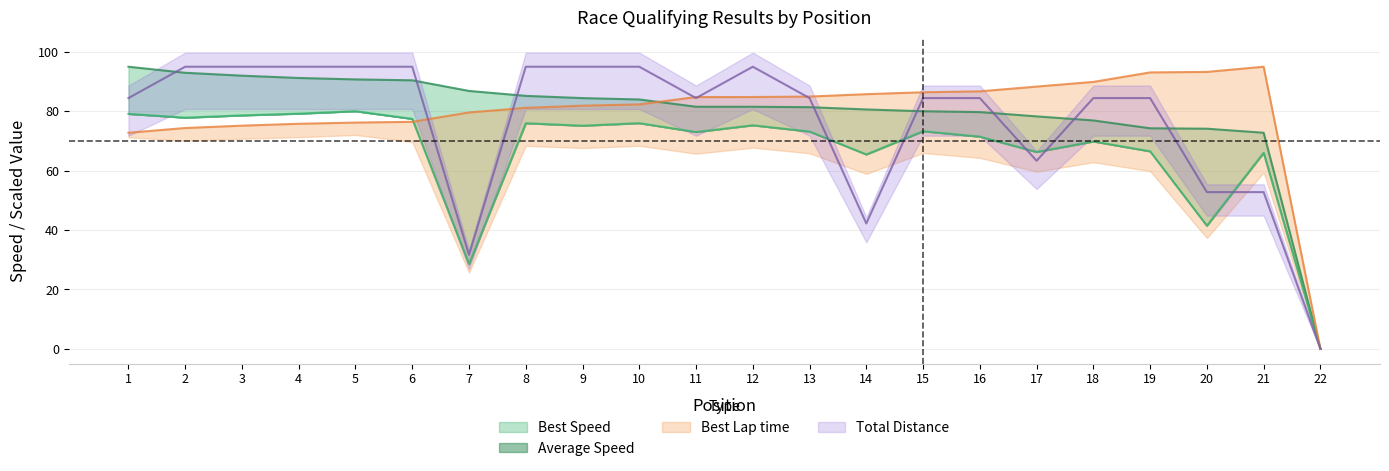

What is the difference between the highest and lowest values at 12?

19.7